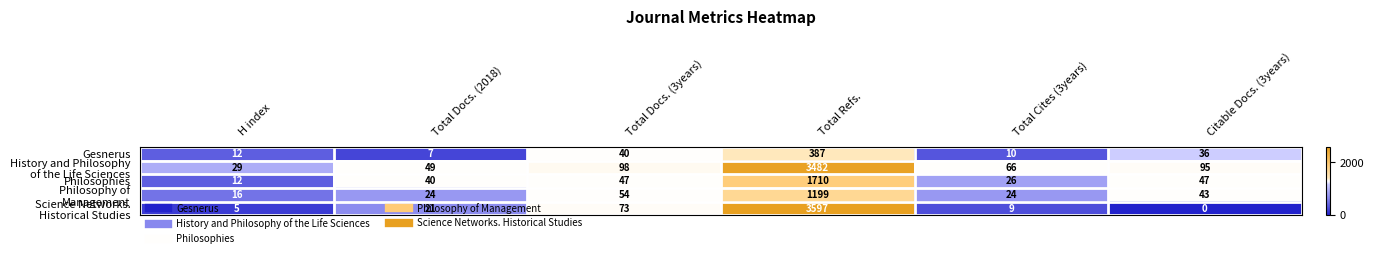

At which category is the sum across all series the highest?

Total Refs.